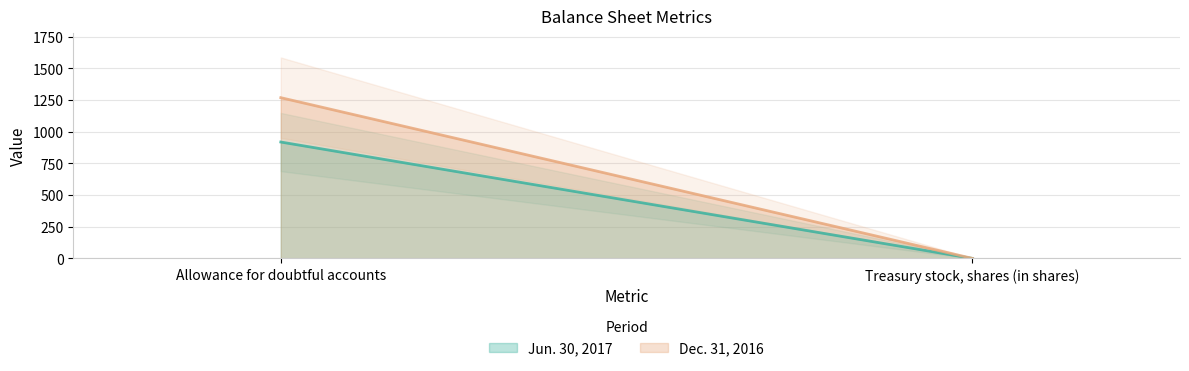

What is the difference between the Dec. 31, 2016 values at Allowance for doubtful accounts and Treasury stock, shares (in shares)?

1268.5